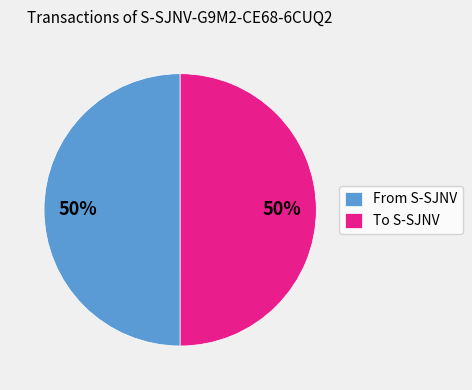

Is it true that To S-SJNV is 50% of the pie?

True